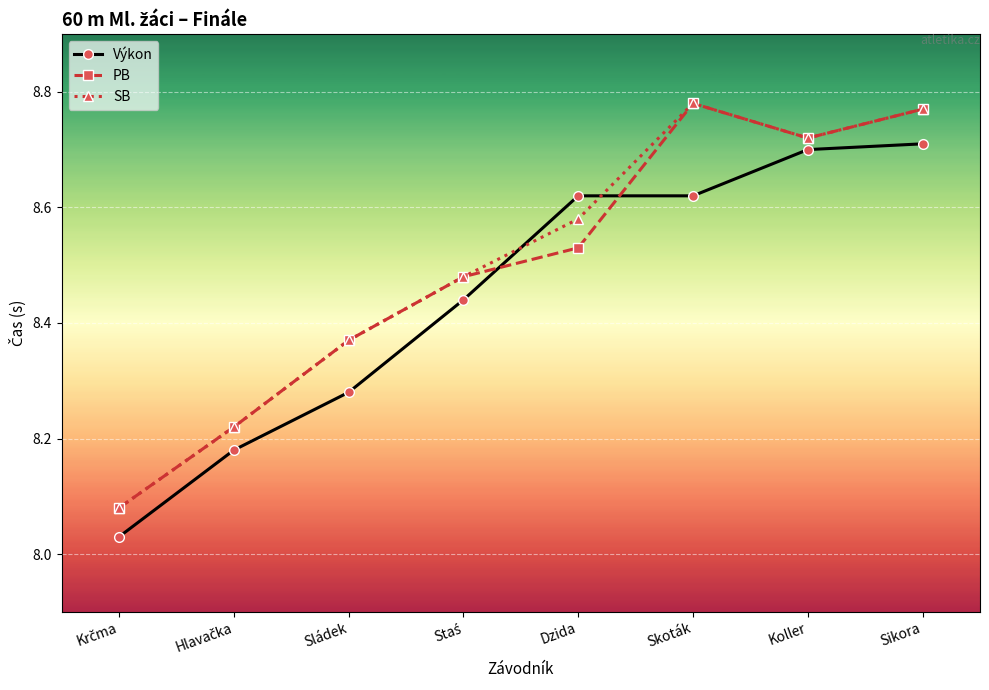

Is it true that SB equals 11.6 at Skoták?

False